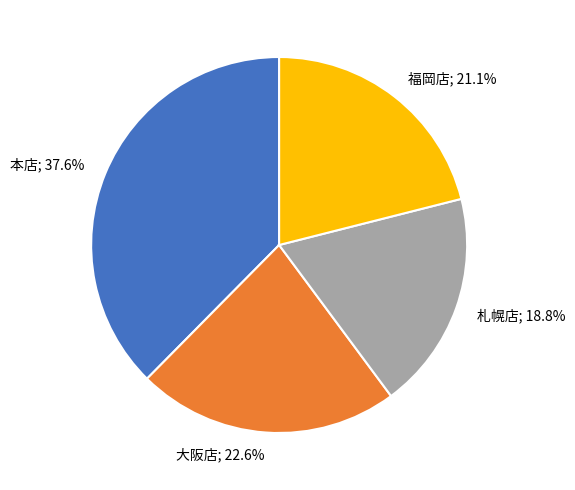

Is it true that 札幌店 is 34% of the pie?

False